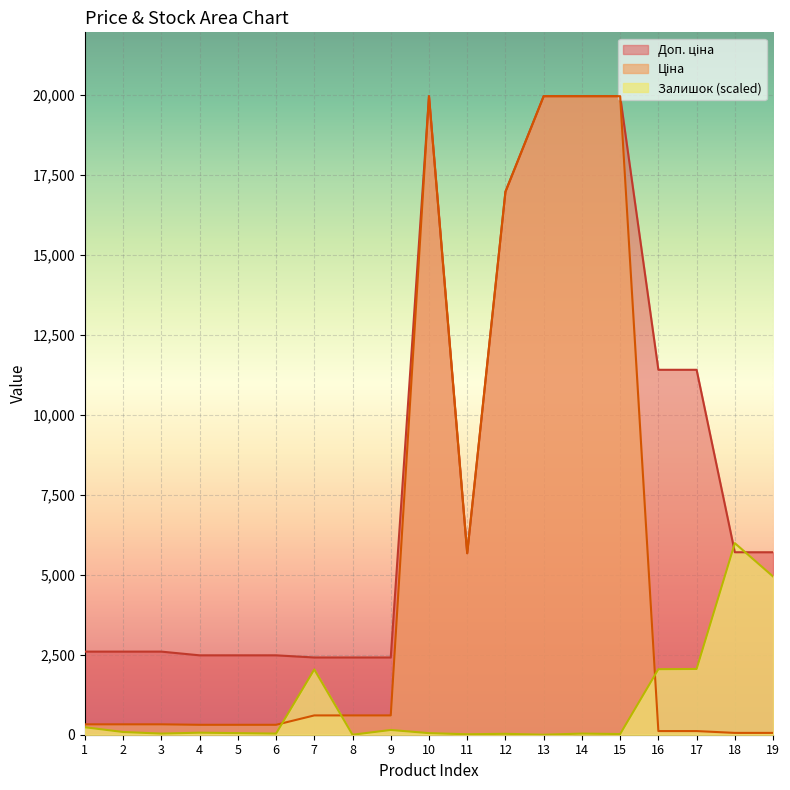

Reading right to left, what are all the values shown in this chart?

Ціна: 57.0	57.0	114.1	114.1	19964.2	19964.2	19964.2	16976.3	5673.8	19964.2	603.7	603.7	603.7	310.3	310.3	310.3	324.8	324.8	324.8
Доп. ціна: 5705.0	5705.0	11410.0	11410.0	19964.2	19964.2	19964.2	16976.3	5673.8	19964.2	2414.8	2414.8	2414.8	2482.4	2482.4	2482.4	2598.3	2598.3	2598.3
Залишок: 4947.3	5989.3	2055.5	2048.4	21.3	35.4	0.0	28.4	14.2	49.6	148.8	0.0	2041.3	35.4	49.6	63.8	35.4	85.1	233.9